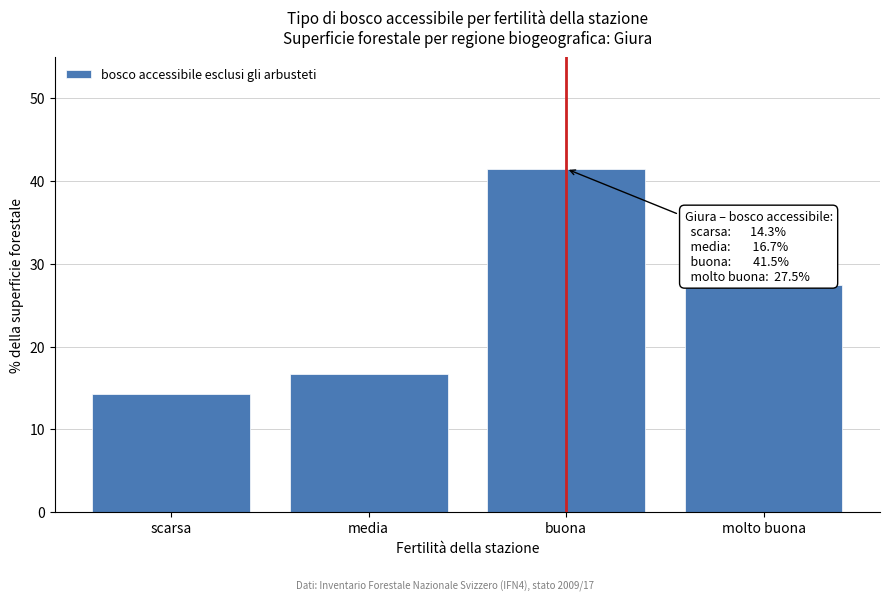

Reading left to right, extract all data points from this chart.

scarsa=14.3	media=16.7	buona=41.5	molto buona=27.5